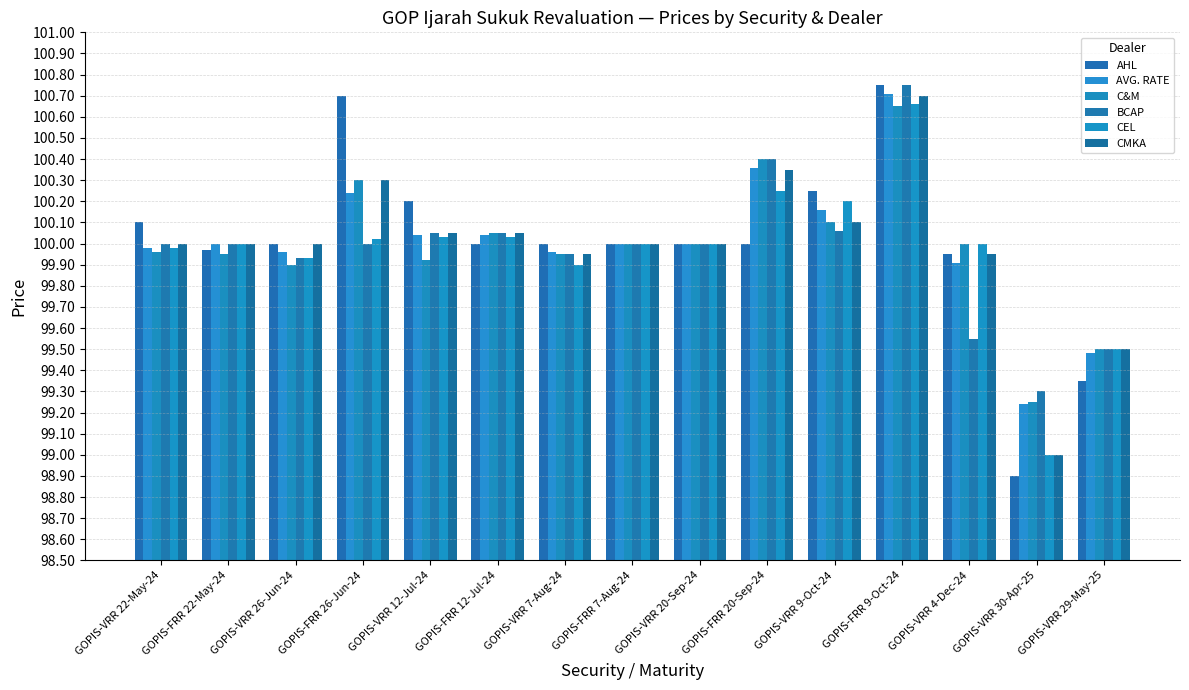

What is the lowest value of the CEL series?

99.0